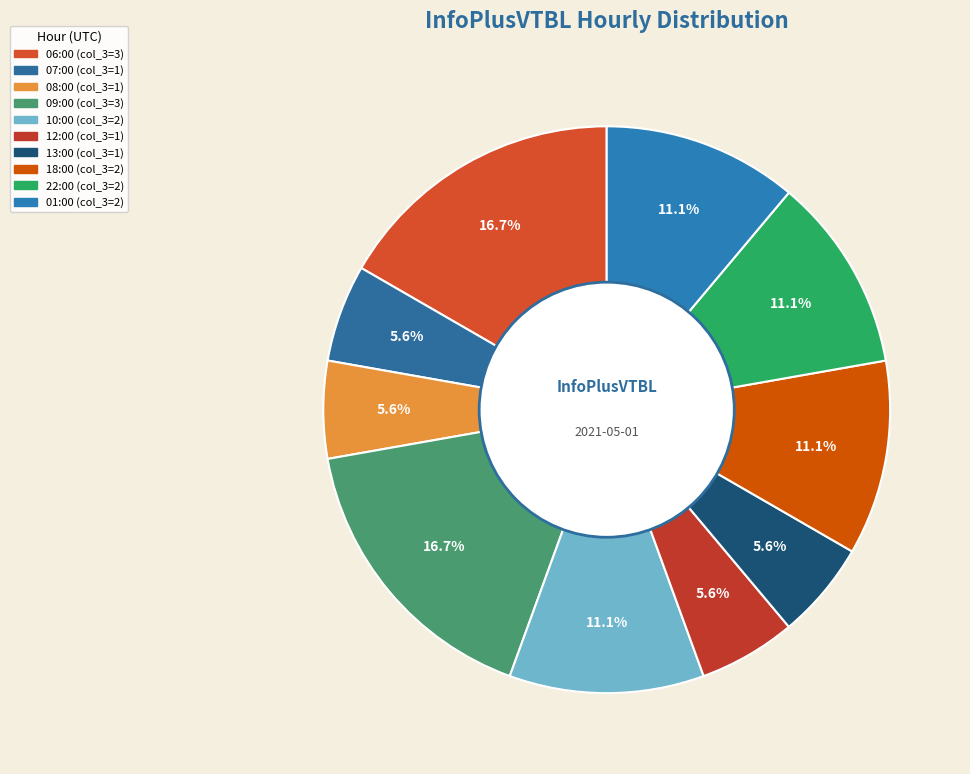

Does 08:00 represent more than half of the total?

No